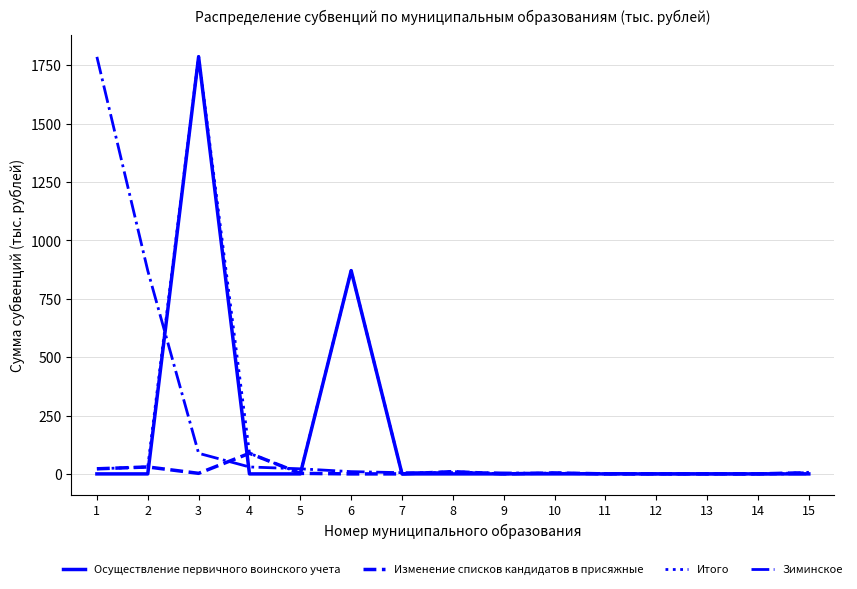

What is the maximum value shown in the chart?

1788.1